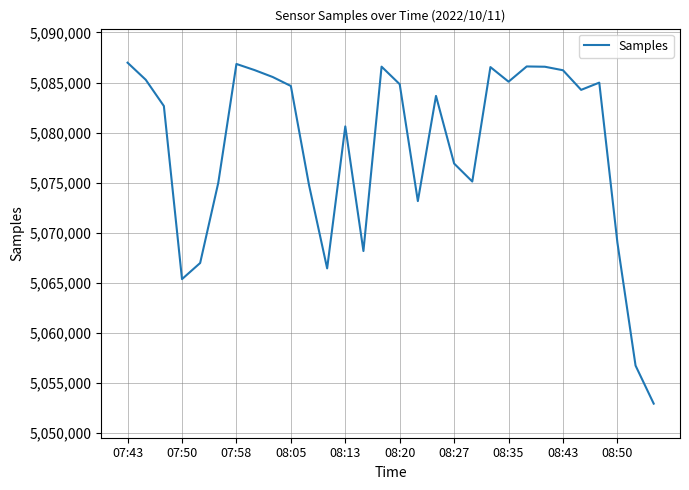

What is the difference between the maximum and minimum values?

34018